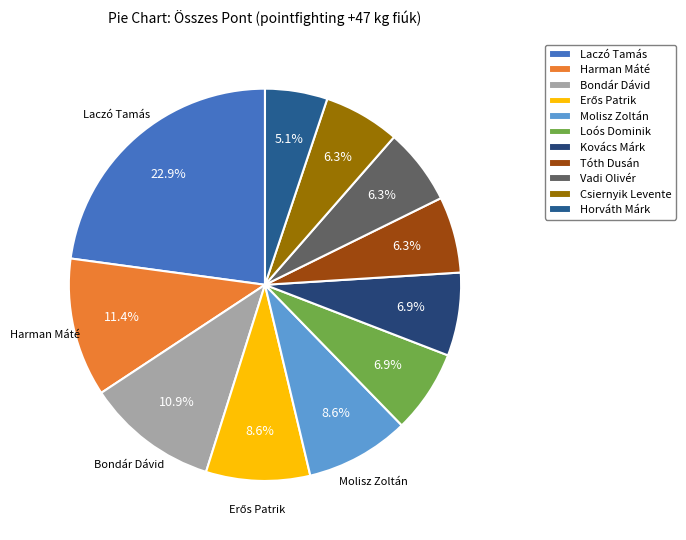

To the nearest percent, what is the average slice percentage?

9%